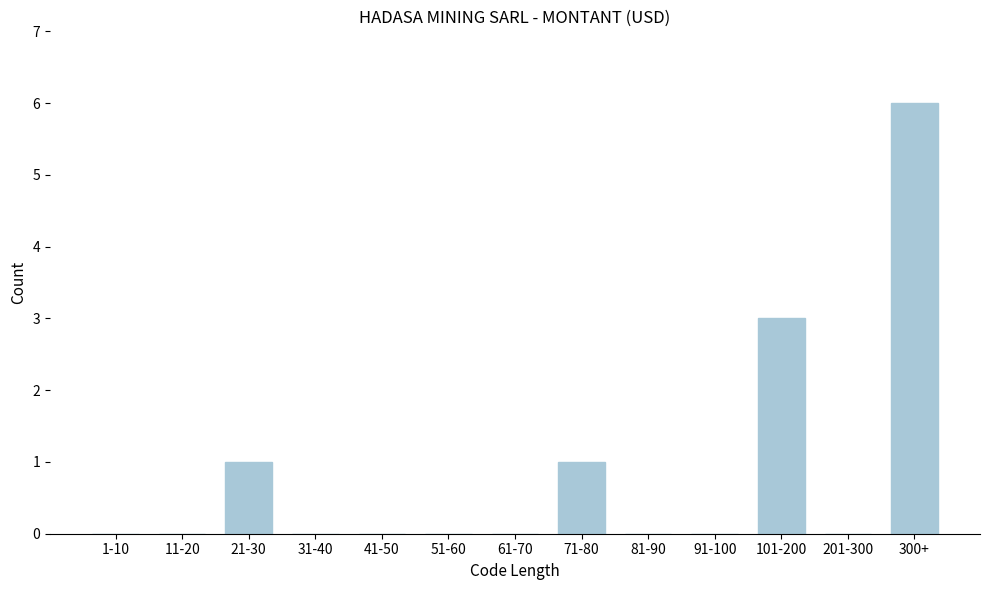

Reading left to right, extract all data points from this chart.

1-10=0	11-20=0	21-30=1	31-40=0	41-50=0	51-60=0	61-70=0	71-80=1	81-90=0	91-100=0	101-200=3	201-300=0	300+=6